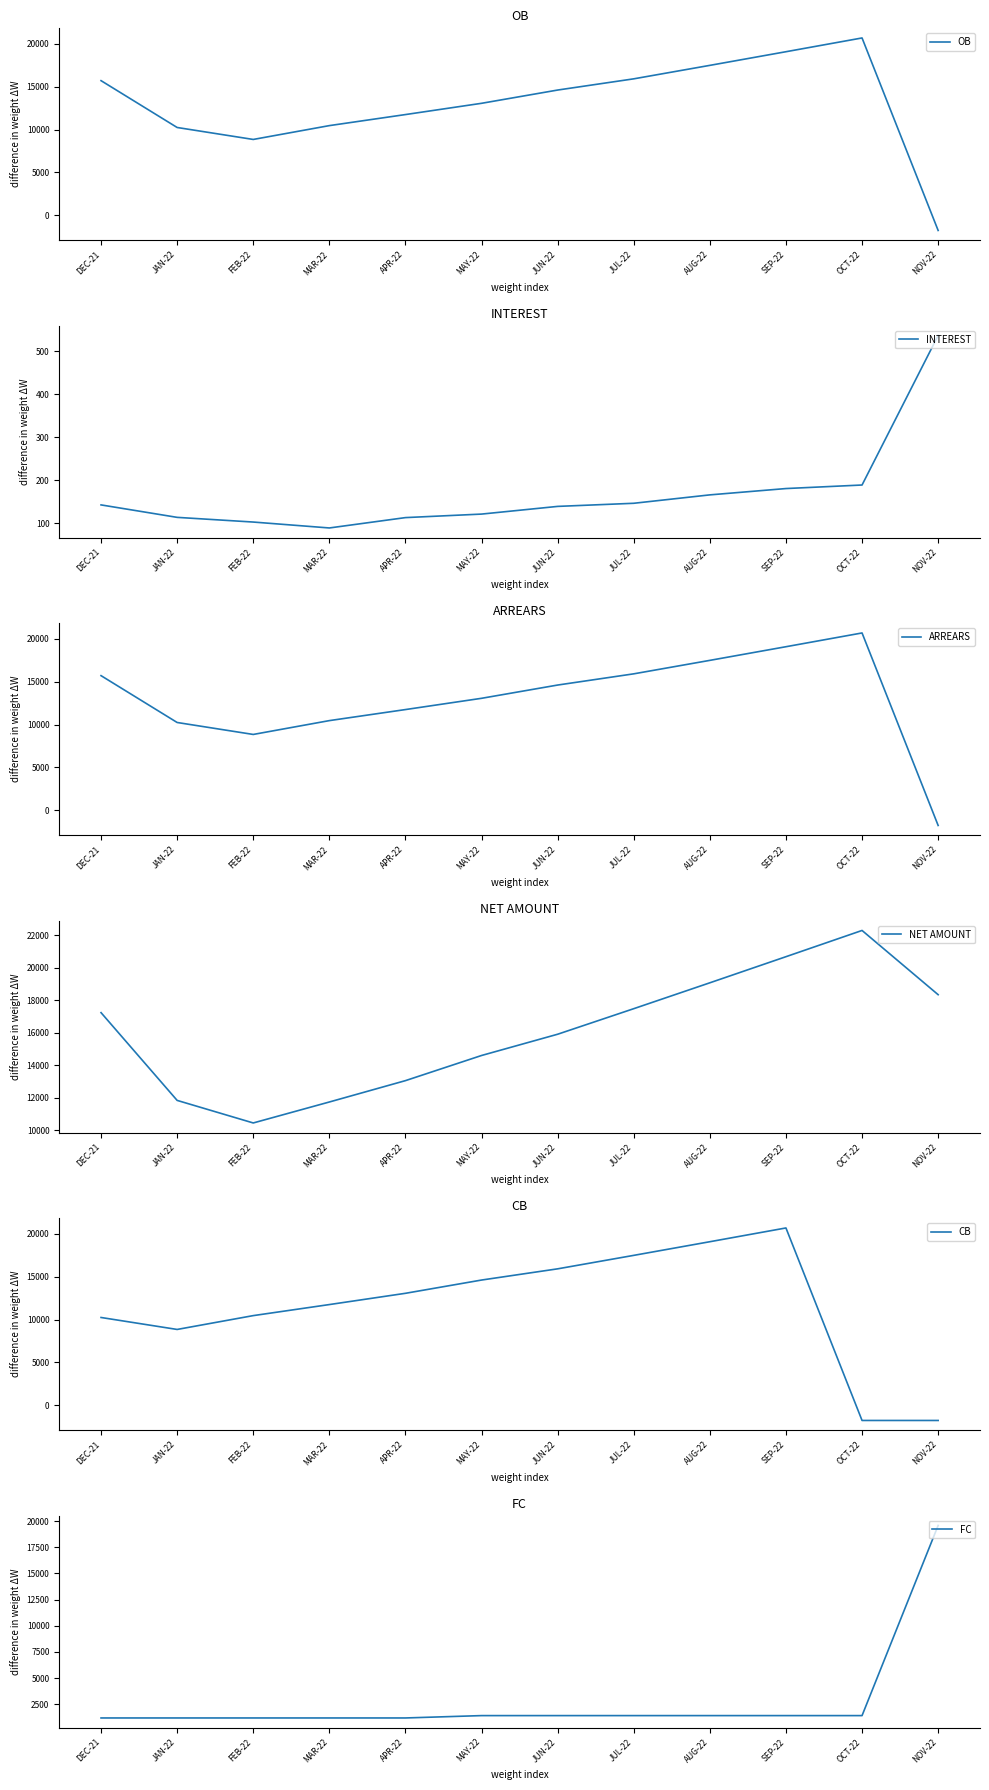

What is the difference between the maximum and minimum values in the INTEREST series?

447.9